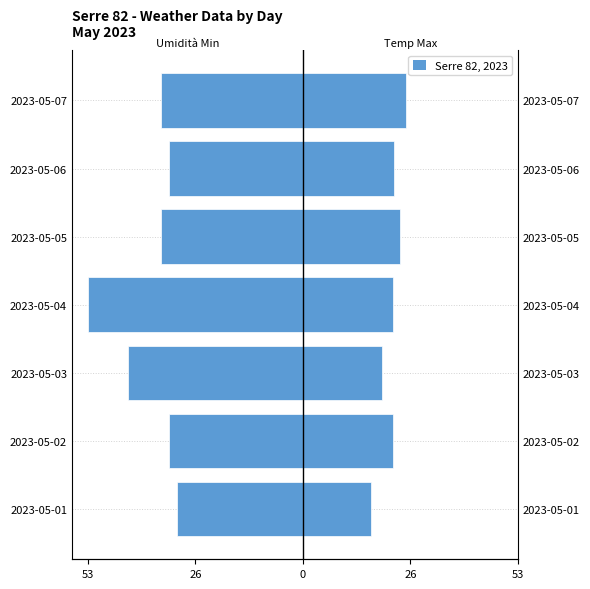

How many categories are shown in the chart?

7